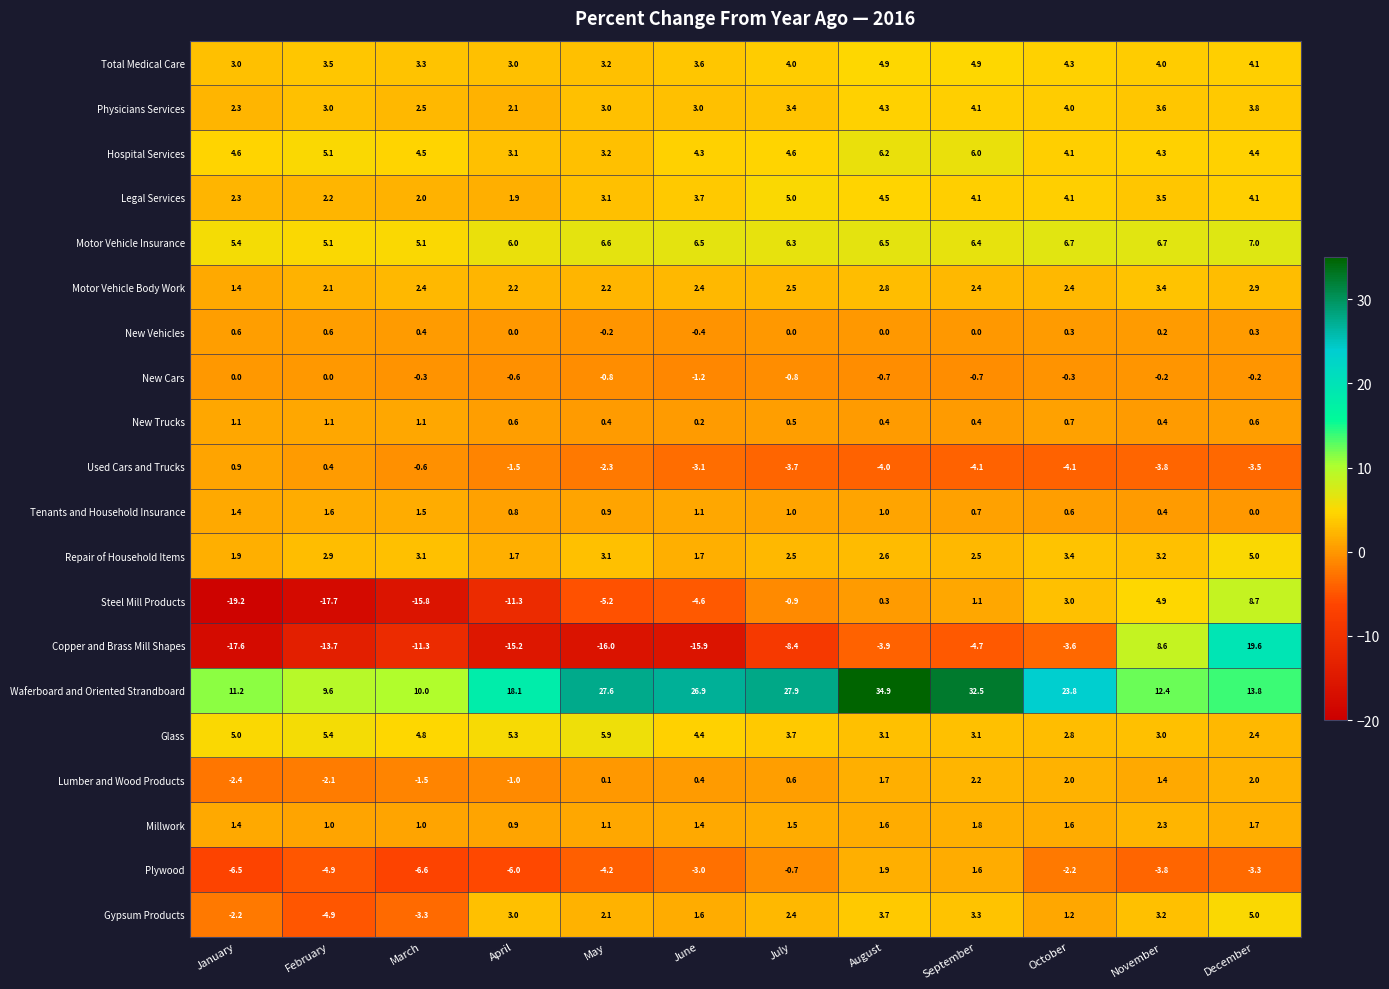

Where does the Waferboard and Oriented Strandboard series first go above 23?

May